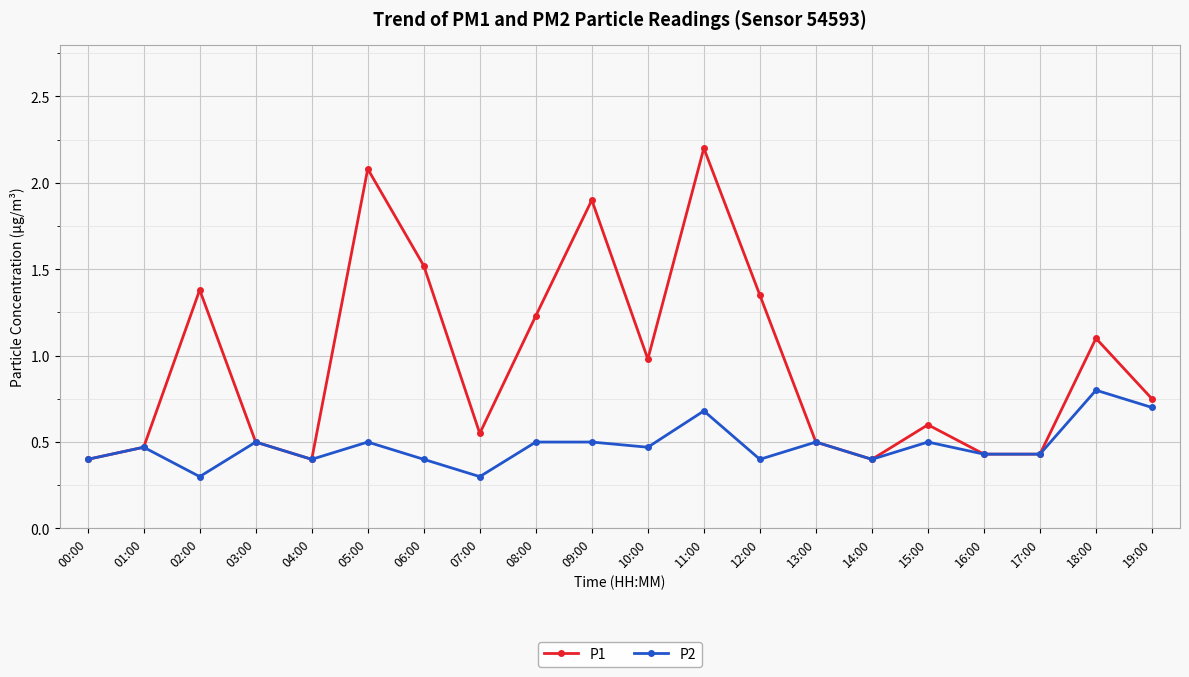

At which category does P1 reach its first local peak?

02:00